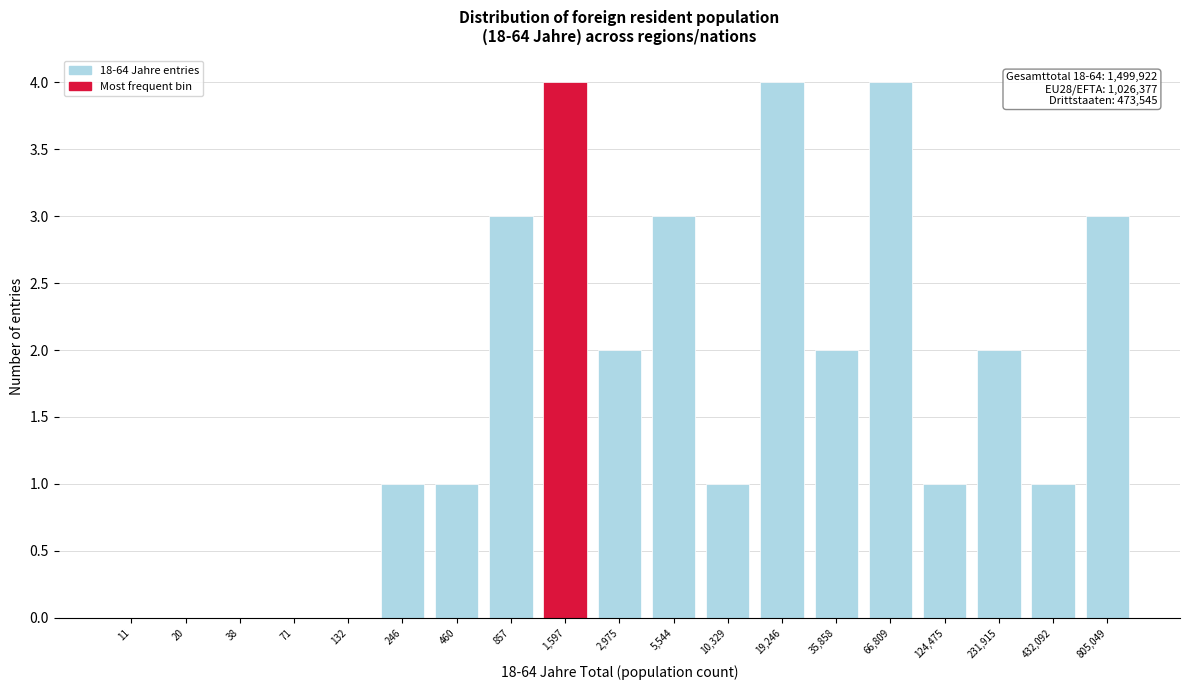

Reading right to left, what are all the values shown in this chart?

805,049=3	432,092=1	231,915=2	124,475=1	66,809=4	35,858=2	19,246=4	10,329=1	5,544=3	2,975=2	1,597=4	857=3	460=1	246=1	132=0	71=0	38=0	20=0	11=0